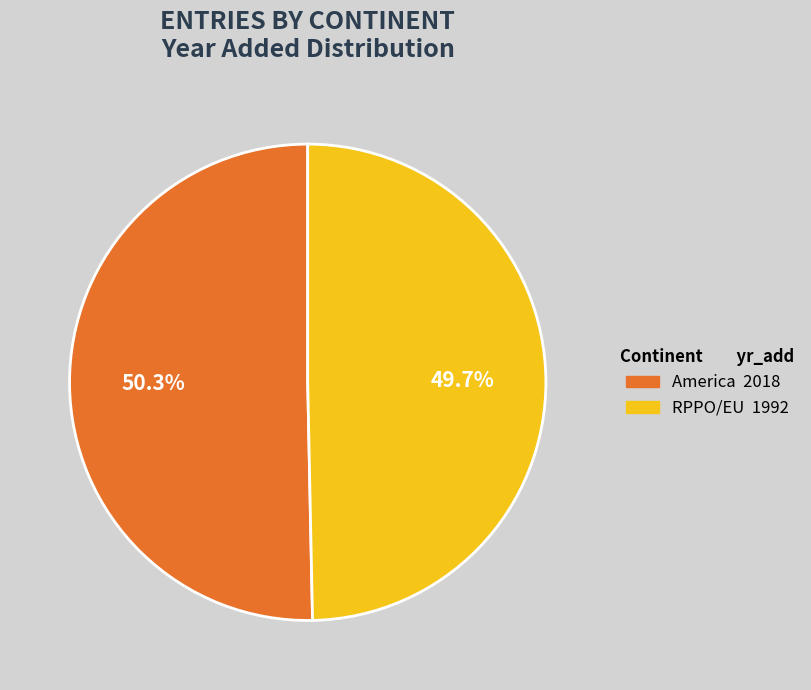

What percentage is the America slice, to the nearest percent?

50%